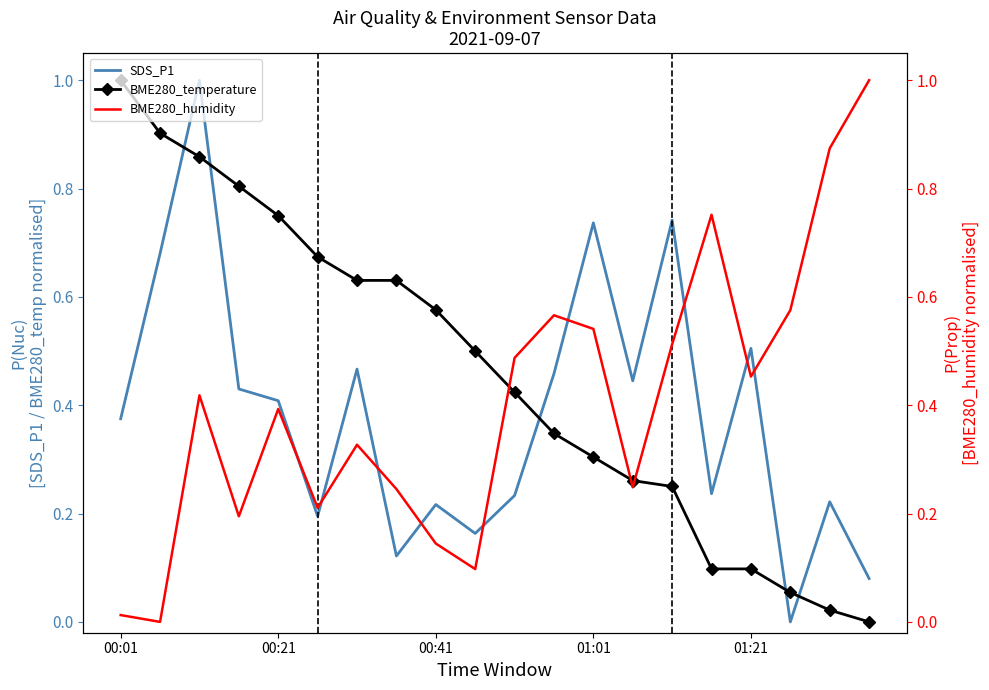

The value of BME280_humidity at 15 is 1.0. True or false?

False